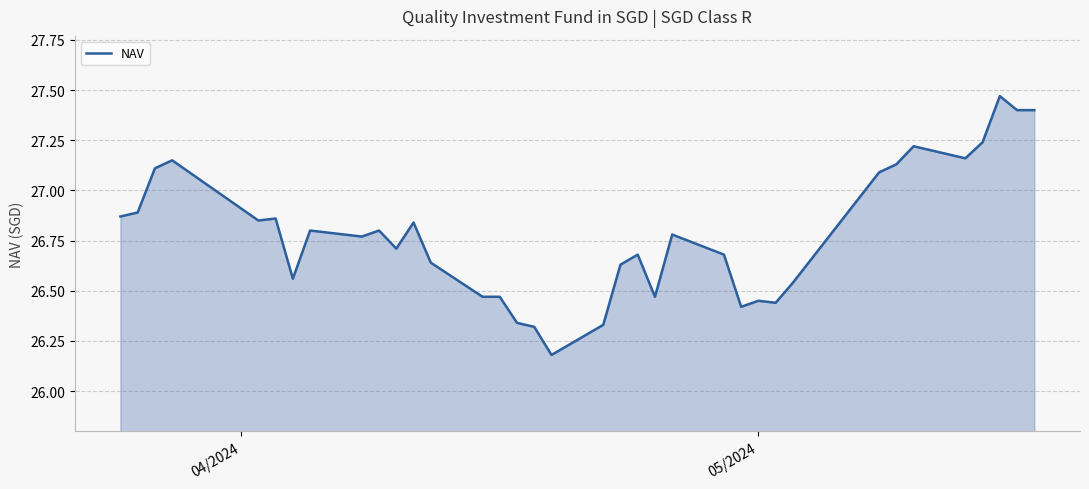

What is the value of the 7th point from the left?

26.6